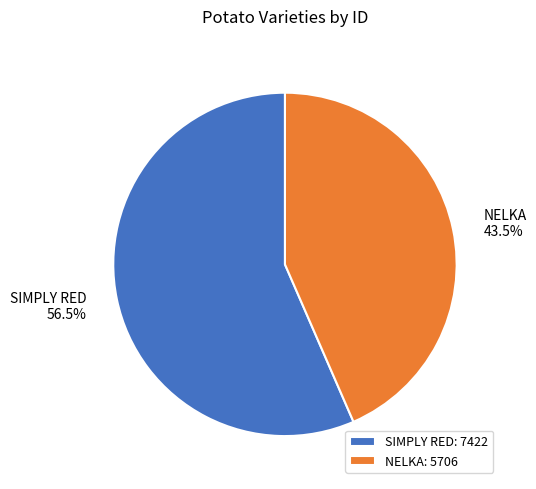

What is the ratio of the value at NELKA to the value at SIMPLY RED?

0.8